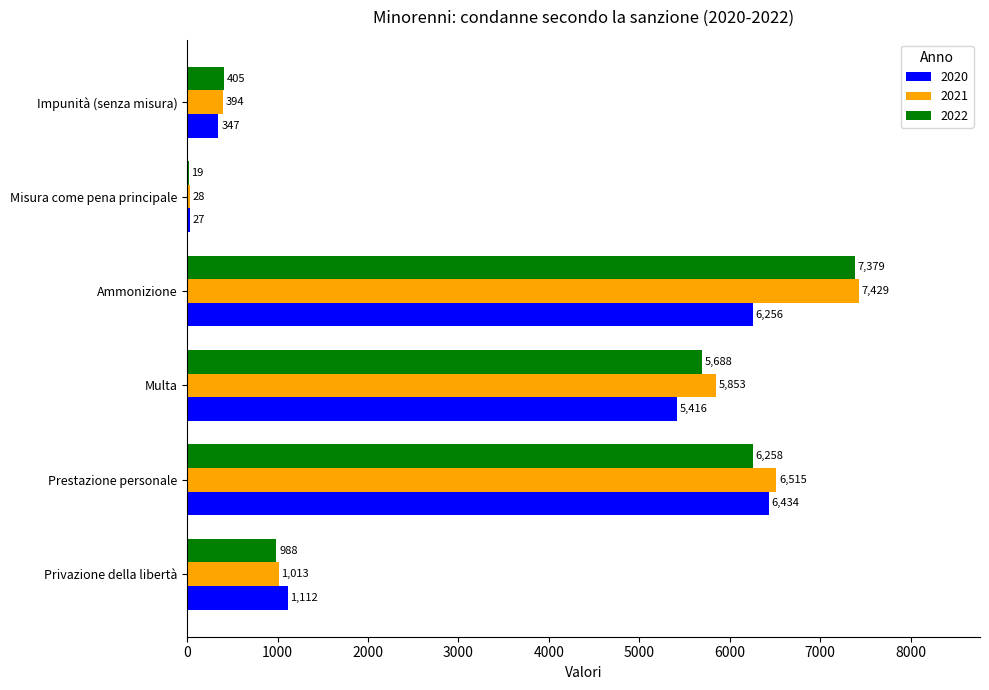

Count the number of data series in this chart.

3